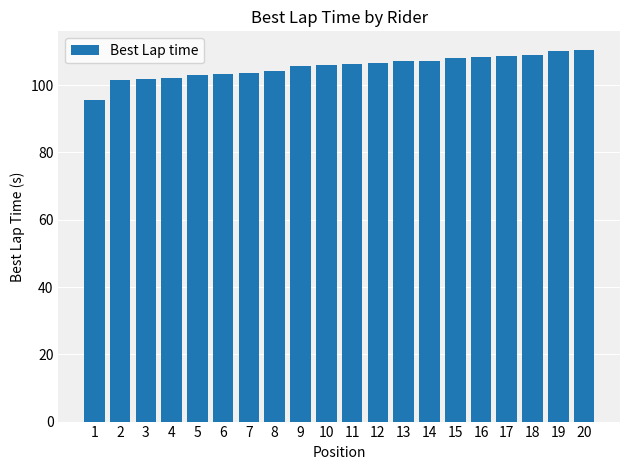

Is it true that the value at 14 is 107.2?

True